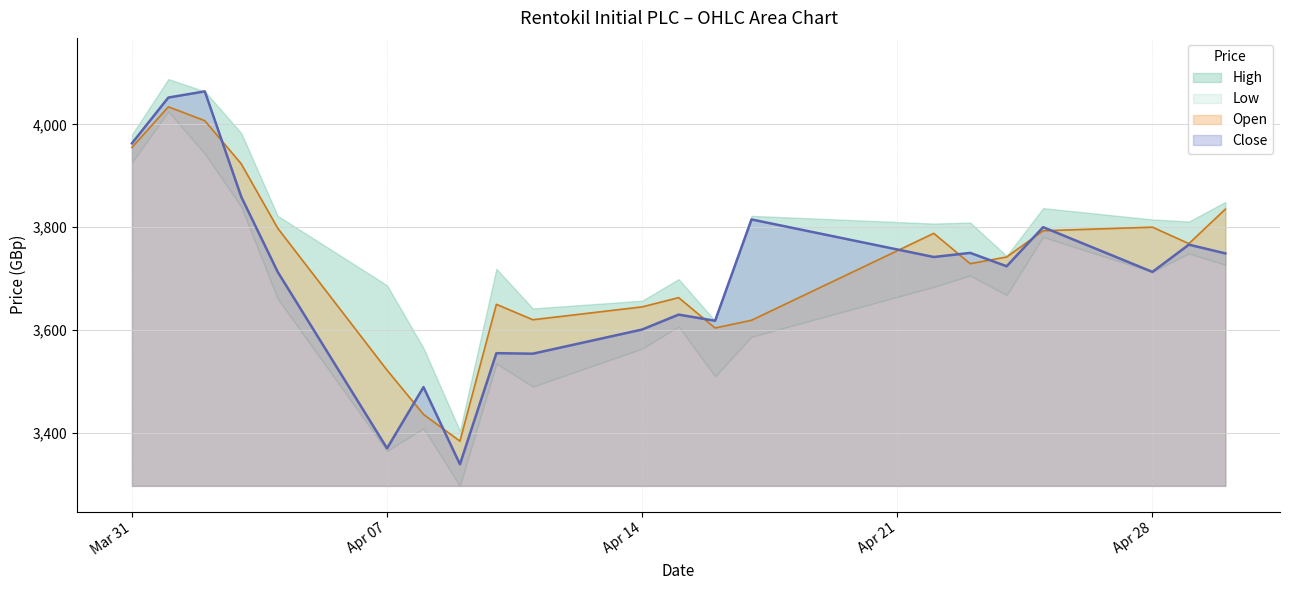

The value of Close at Apr 14 is 6104. True or false?

False